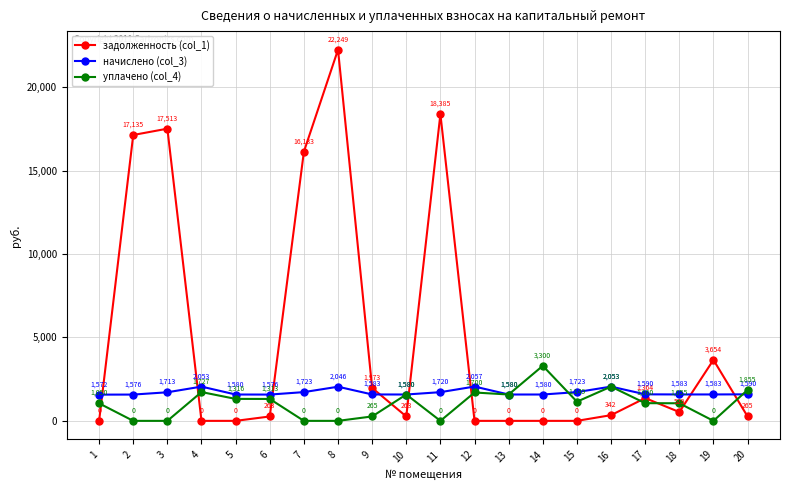

Rank the series by their average value, from highest to lowest.

задолженность (col_1), начислено (col_3), уплачено (col_4)